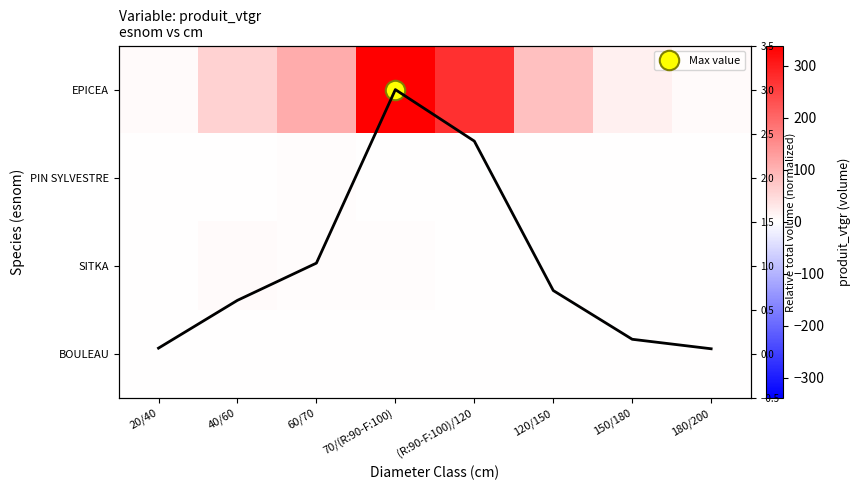

At how many categories does at least one series exceed 297?

1